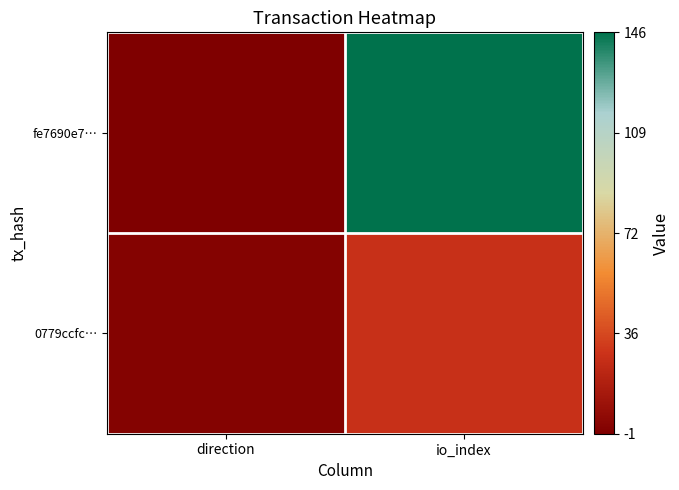

What is the greatest value displayed?

147